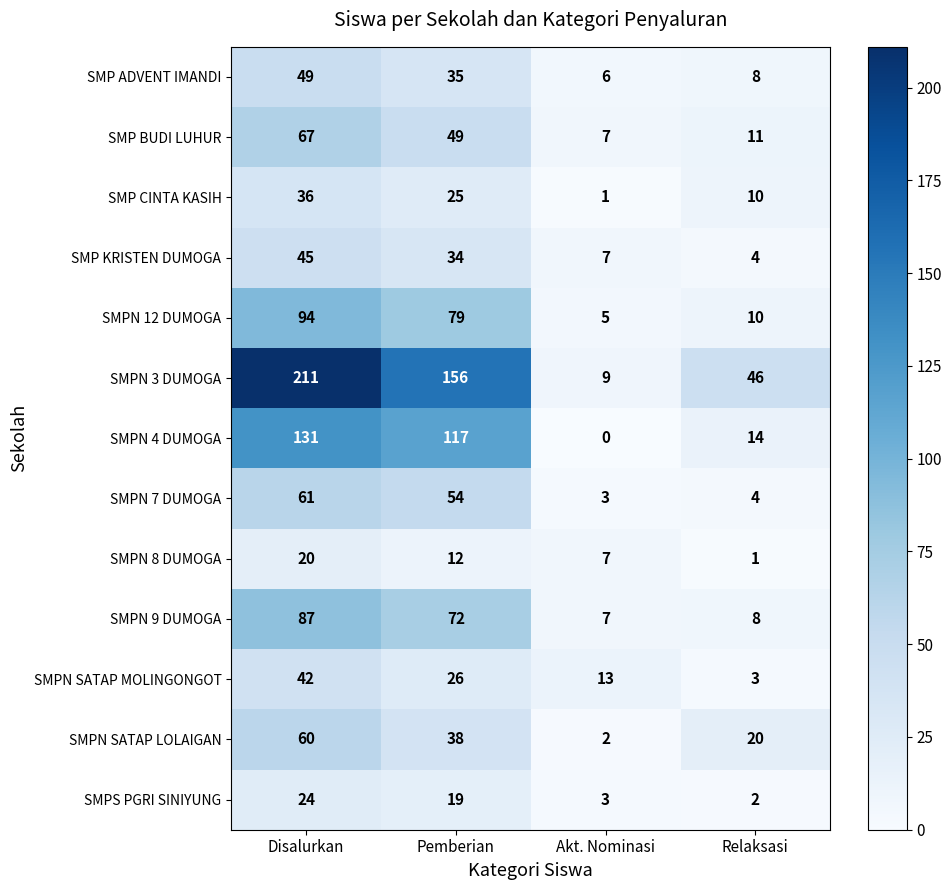

What is the difference between the second highest and minimum values in the SMPN 12 DUMOGA series?

74